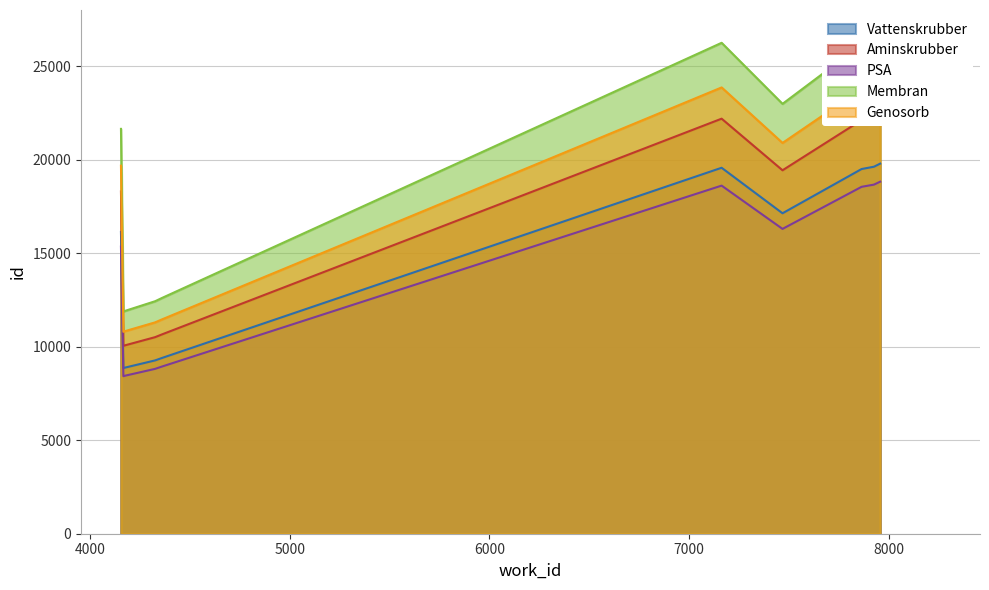

Which category has the lowest value across all series?

4167